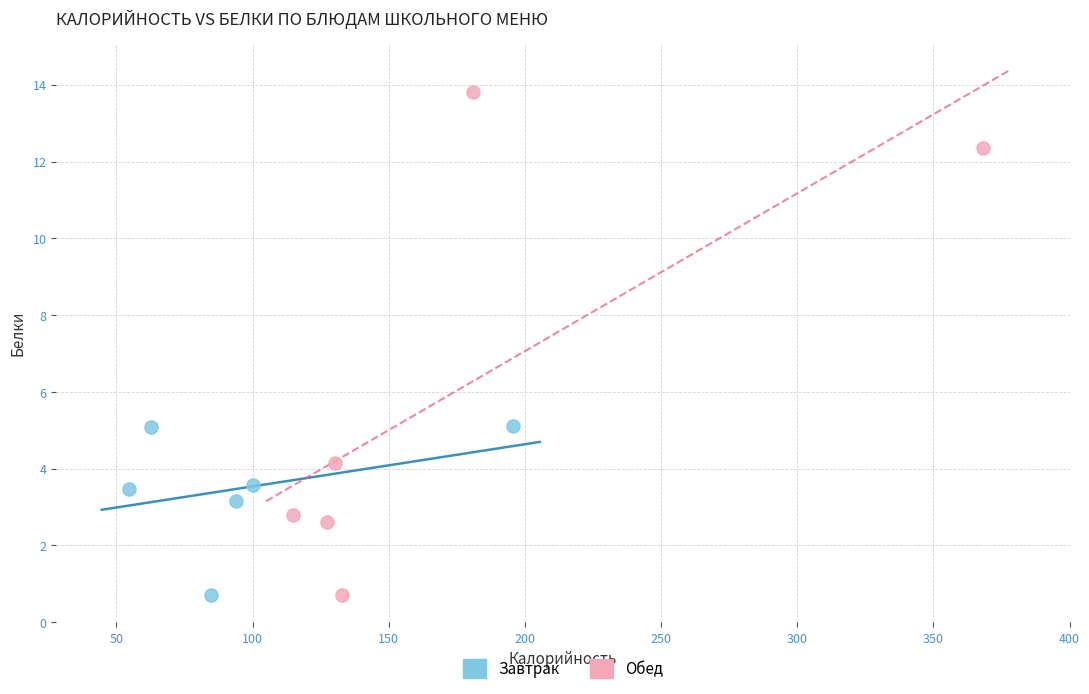

Which series has the largest Y range (max minus min)?

Обед